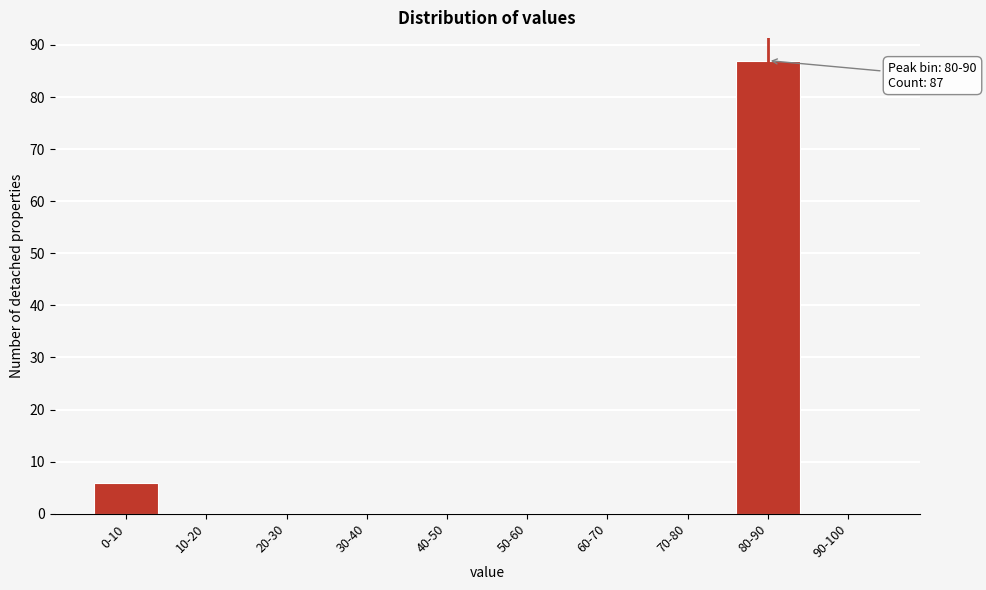

Reading right to left, list all the values displayed in this chart.

90-100=0	80-90=87	70-80=0	60-70=0	50-60=0	40-50=0	30-40=0	20-30=0	10-20=0	0-10=6